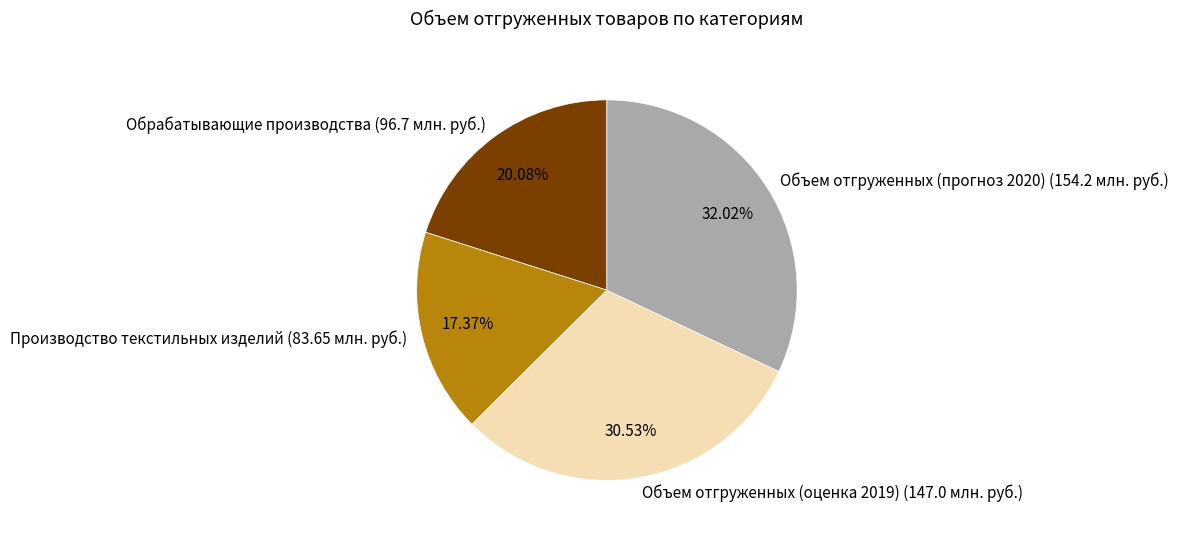

Which category has the biggest portion of the pie?

Объем отгруженных (прогноз 2020) (154.2 млн. руб.)